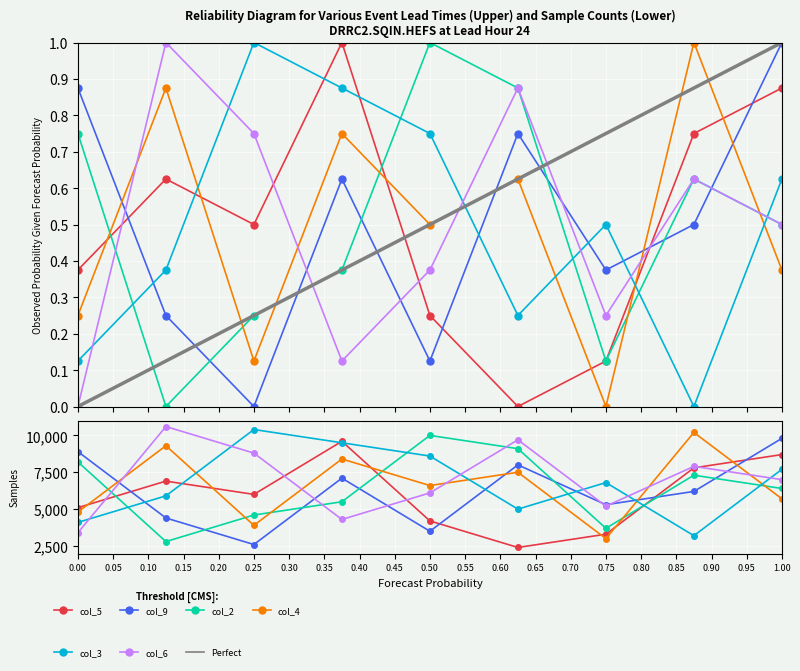

What is the difference between the col_5 values at 5 and 4?

0.2